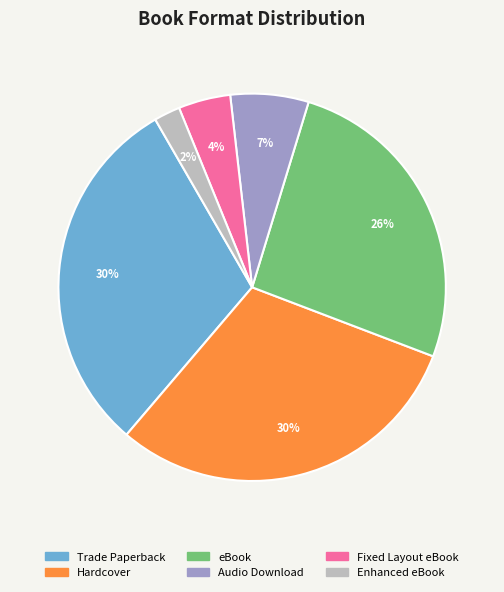

Does any single category account for the majority?

No